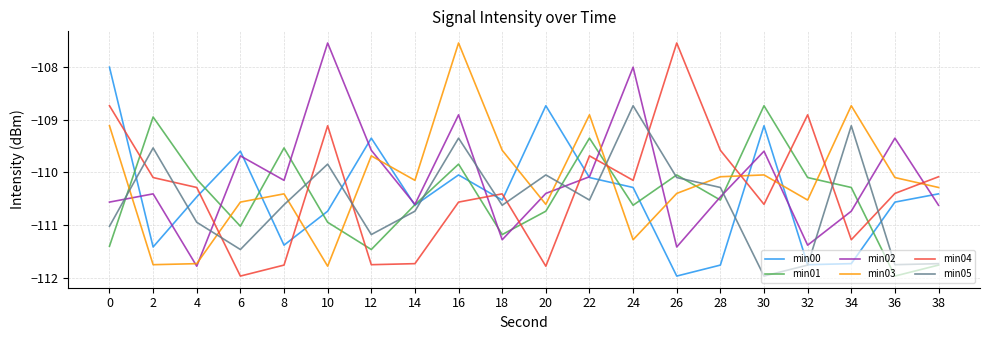

Is it true that min01 equals -186.9 at 24?

False